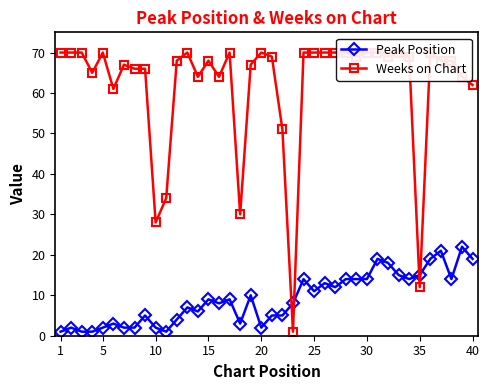

At which label does Weeks on Chart first exceed 69?

1